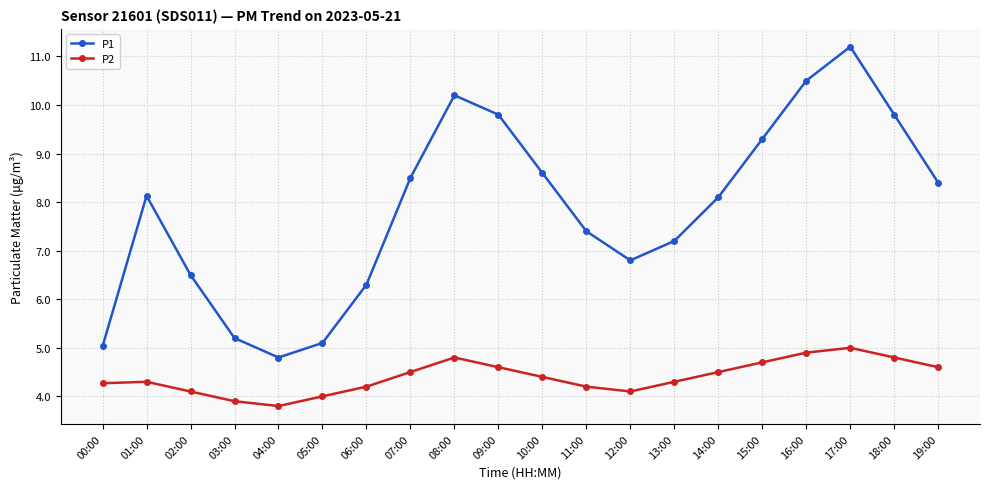

At which category does P1 reach its first local peak?

01:00